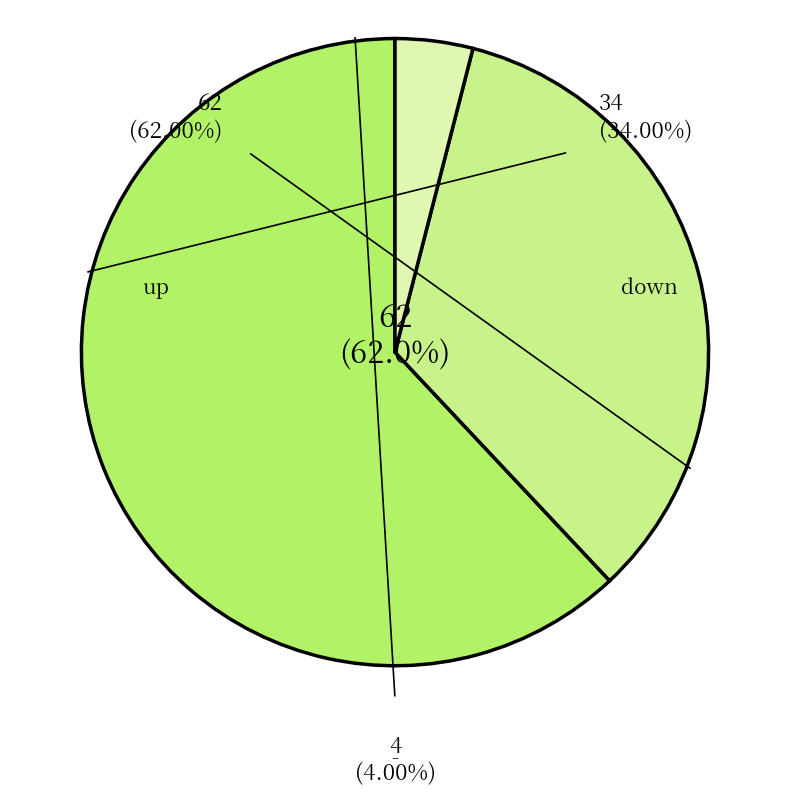

How much of the chart is everything except up?

38.0%